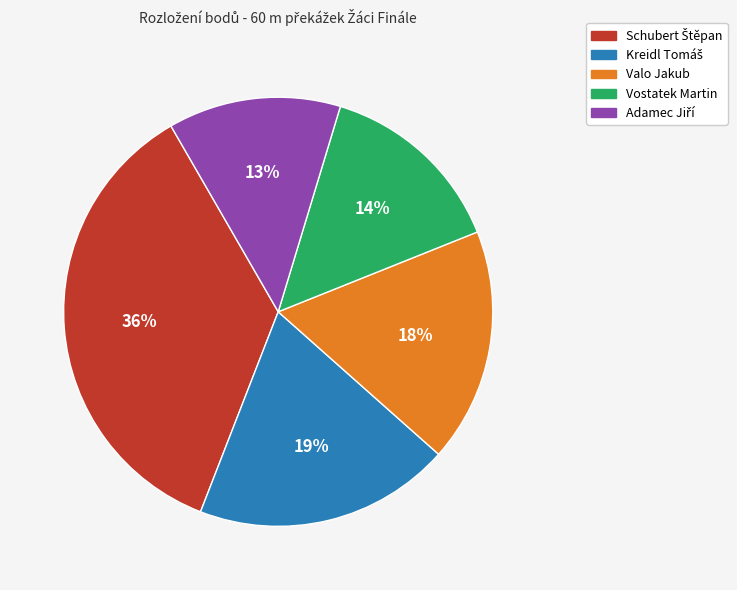

To the nearest percent, what is the average slice percentage?

20%